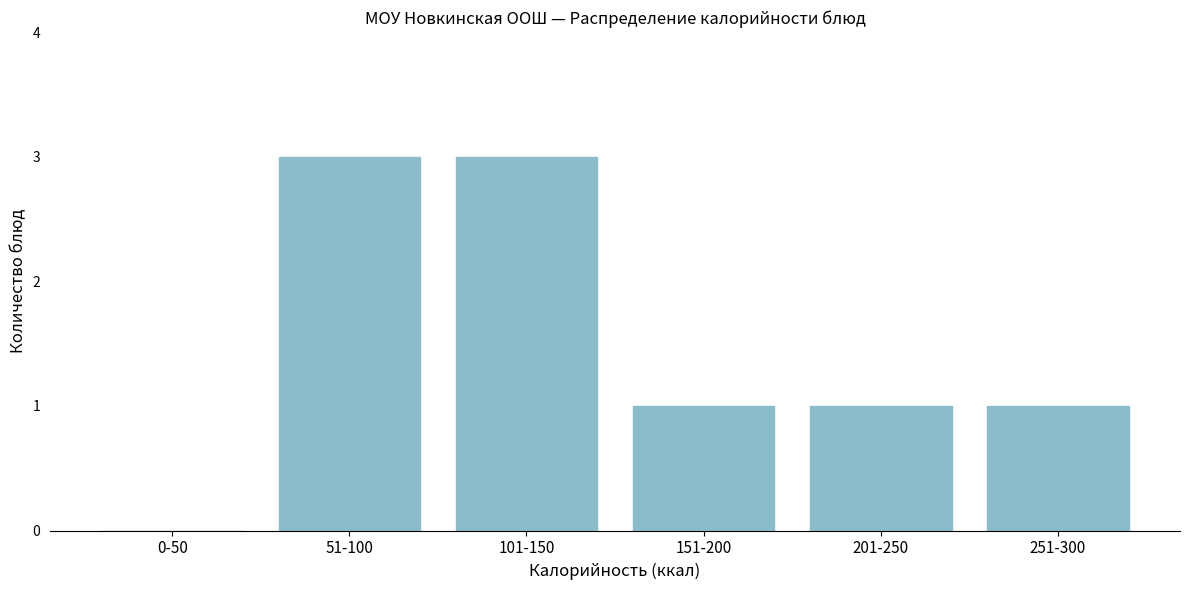

Reading left to right, extract all data points from this chart.

0-50=0	51-100=3	101-150=3	151-200=1	201-250=1	251-300=1